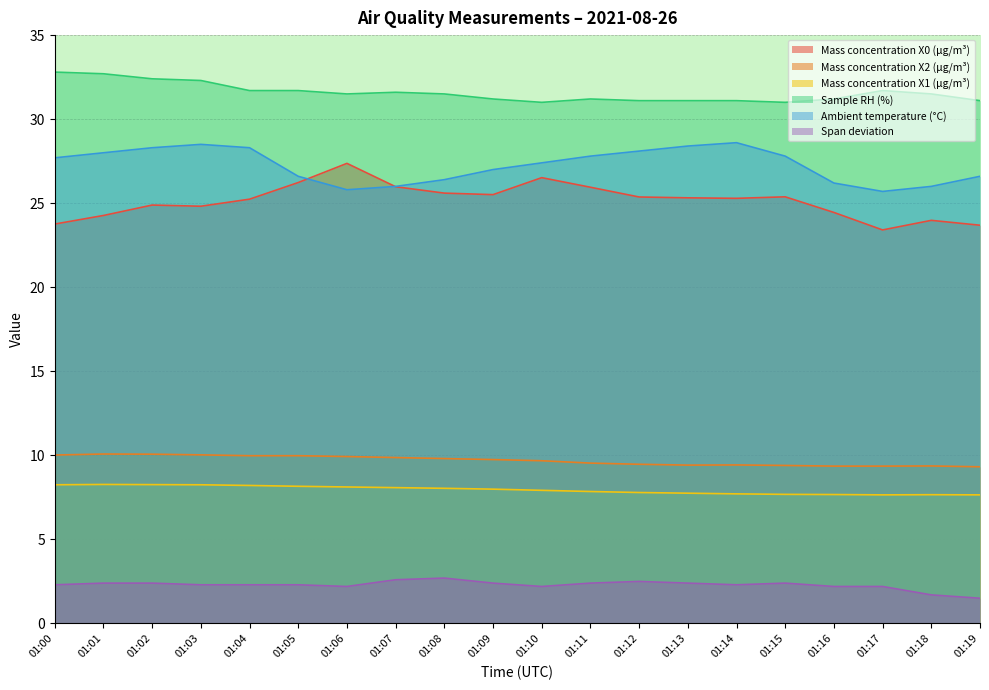

How many data points in Span deviation are above 2?

18